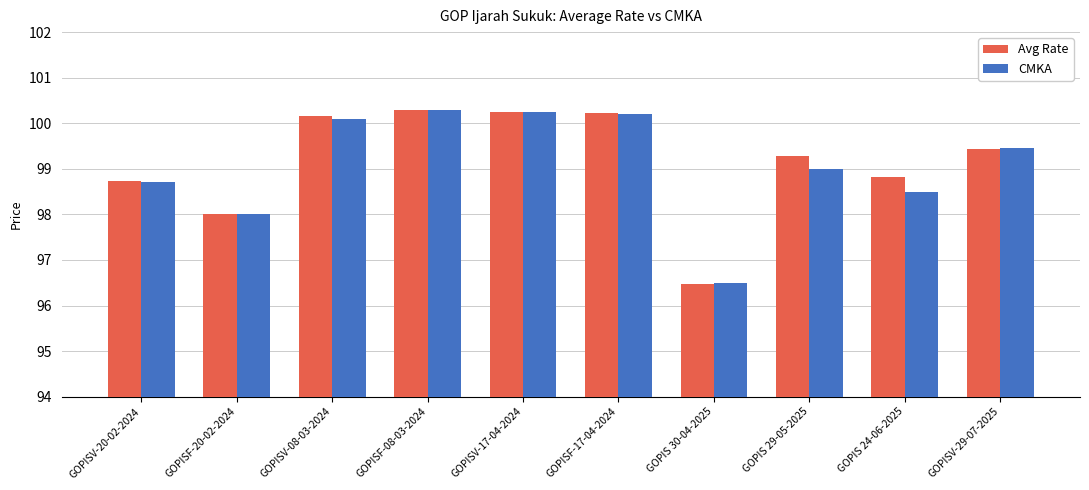

What is the average value of the Avg Rate series?

99.2